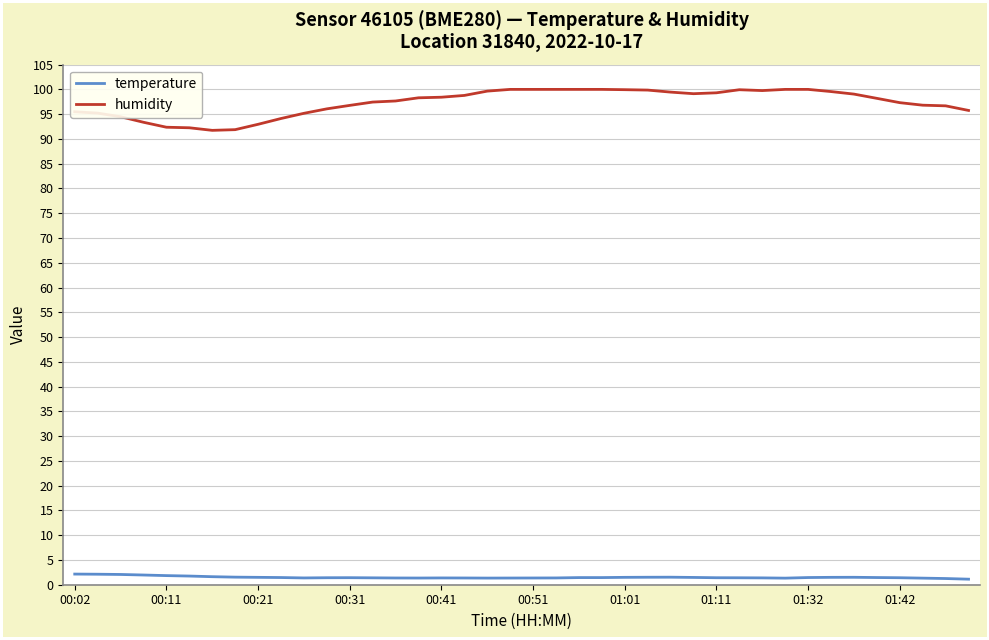

True or false: humidity and temperature intersect in this chart.

False